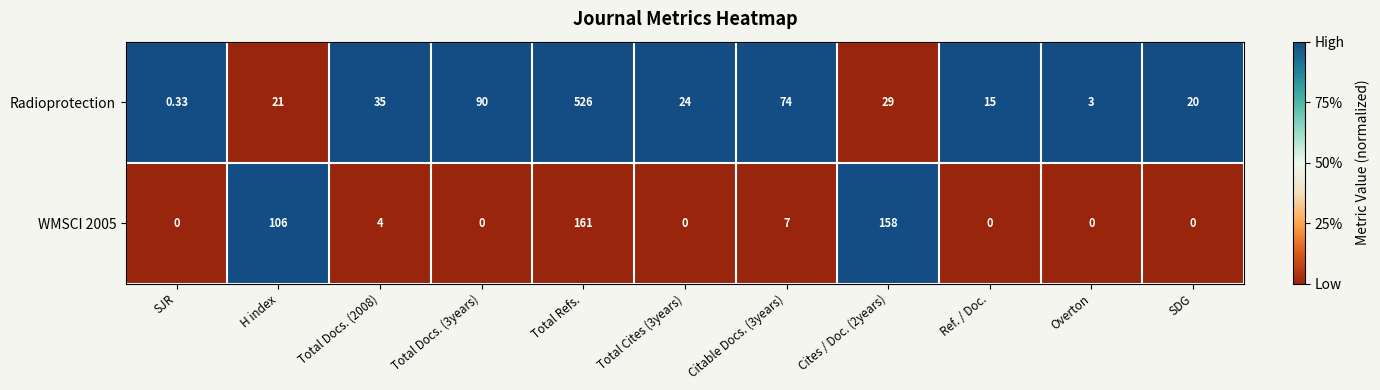

At which label is WMSCI 2005 closest to 80?

H index